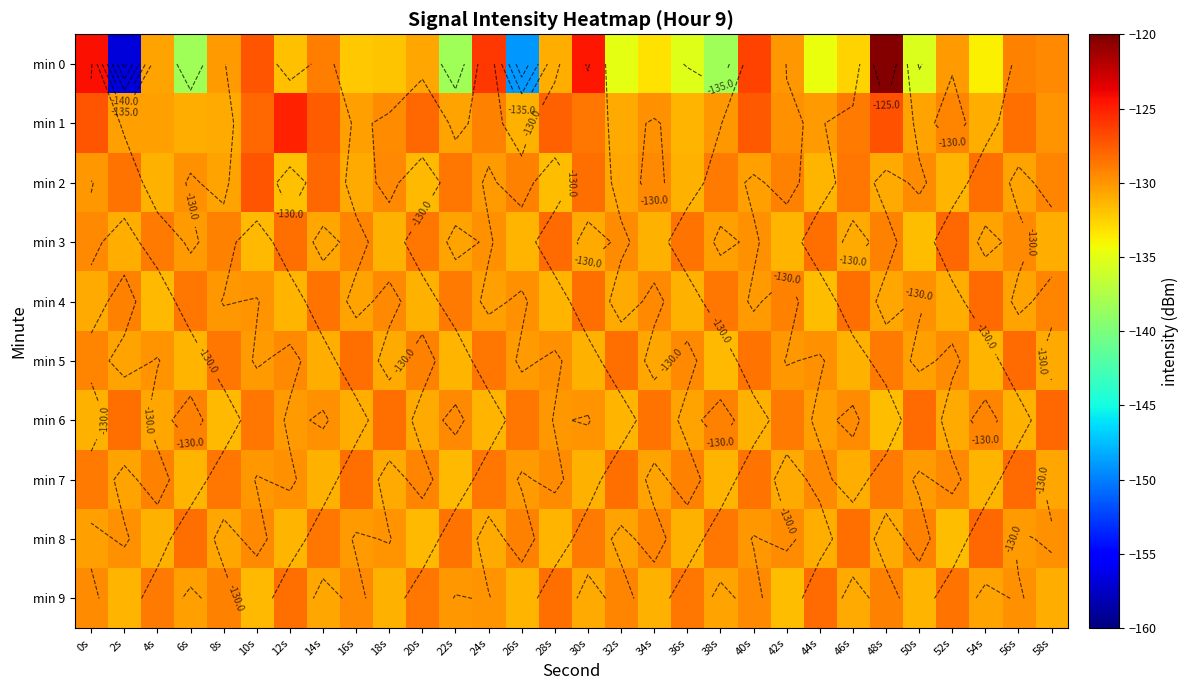

At which category is the sum across all series the highest?

48s